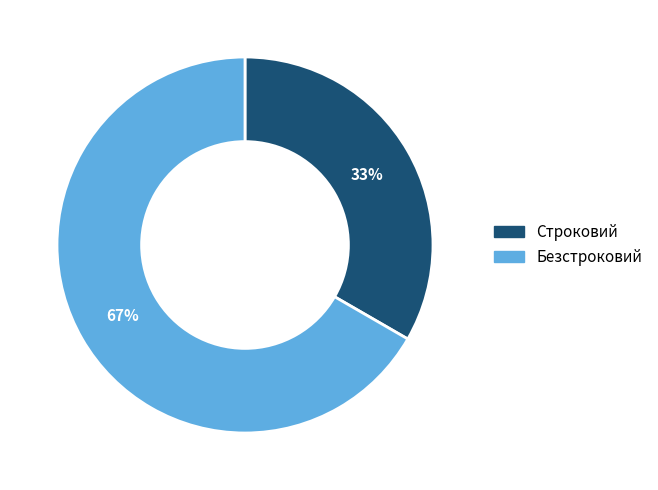

To the nearest percent, what portion does Безстроковий represent?

67%